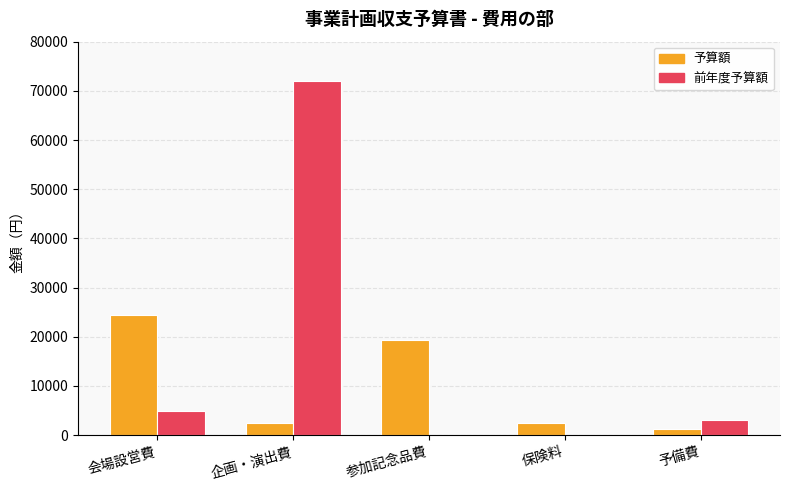

Between 参加記念品費 and 保険料, which series saw the biggest shift?

予算額